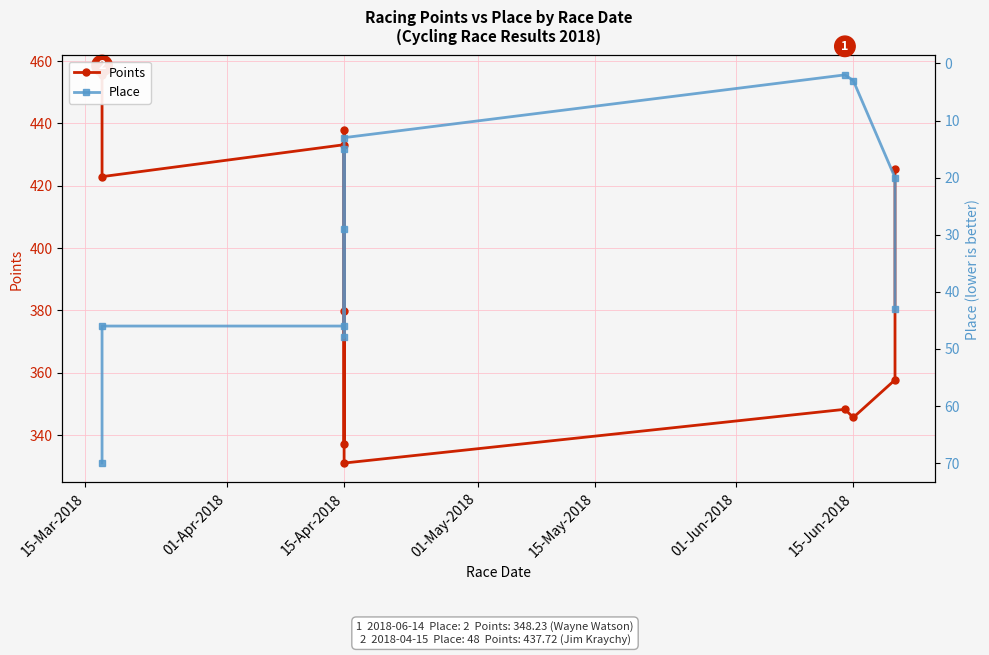

True or false: Points has more than 1 interior local peaks.

True